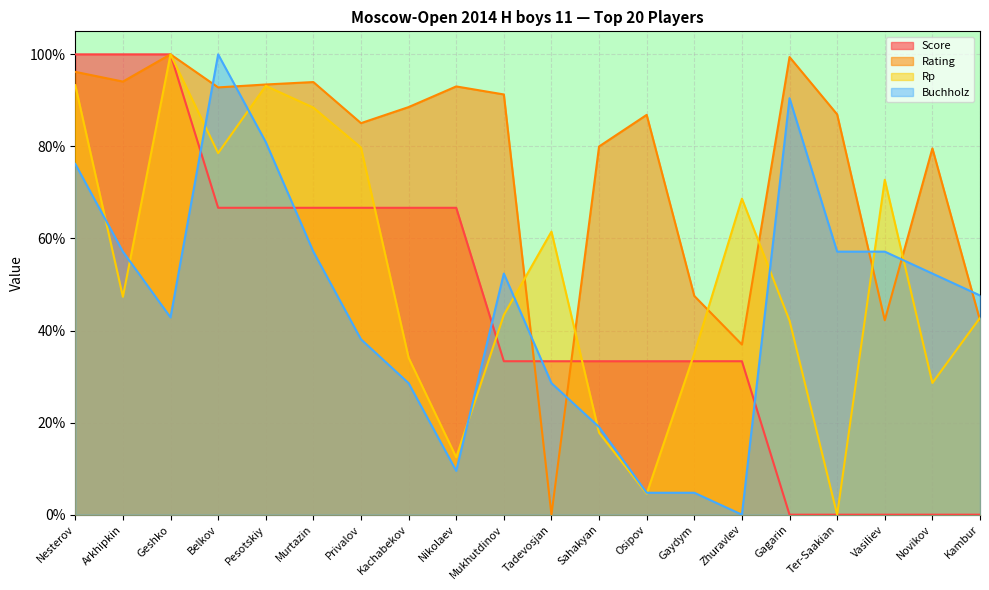

Reading left to right, list all the values displayed in this chart.

Score: Nesterov=1.0	Arkhipkin=1.0	Geshko=1.0	Belkov=0.7	Pesotskiy=0.7	Murtazin=0.7	Privalov=0.7	Kachabekov=0.7	Nikolaev=0.7	Mukhutdinov=0.3	Tadevosjan=0.3	Sahakyan=0.3	Osipov=0.3	Gaydym=0.3	Zhuravlev=0.3	Gagarin=0.0	Ter-Saakian=0.0	Vasiliev=0.0	Novikov=0.0	Kambur=0.0
Rating: Nesterov=1.0	Arkhipkin=0.9	Geshko=1.0	Belkov=0.9	Pesotskiy=0.9	Murtazin=0.9	Privalov=0.9	Kachabekov=0.9	Nikolaev=0.9	Mukhutdinov=0.9	Tadevosjan=0.0	Sahakyan=0.8	Osipov=0.9	Gaydym=0.5	Zhuravlev=0.4	Gagarin=1.0	Ter-Saakian=0.9	Vasiliev=0.4	Novikov=0.8	Kambur=0.4
Rp: Nesterov=0.9	Arkhipkin=0.5	Geshko=1.0	Belkov=0.8	Pesotskiy=0.9	Murtazin=0.9	Privalov=0.8	Kachabekov=0.3	Nikolaev=0.1	Mukhutdinov=0.4	Tadevosjan=0.6	Sahakyan=0.2	Osipov=0.0	Gaydym=0.4	Zhuravlev=0.7	Gagarin=0.4	Ter-Saakian=0.0	Vasiliev=0.7	Novikov=0.3	Kambur=0.4
Buchholz: Nesterov=0.8	Arkhipkin=0.6	Geshko=0.4	Belkov=1.0	Pesotskiy=0.8	Murtazin=0.6	Privalov=0.4	Kachabekov=0.3	Nikolaev=0.1	Mukhutdinov=0.5	Tadevosjan=0.3	Sahakyan=0.2	Osipov=0.0	Gaydym=0.0	Zhuravlev=0.0	Gagarin=0.9	Ter-Saakian=0.6	Vasiliev=0.6	Novikov=0.5	Kambur=0.5